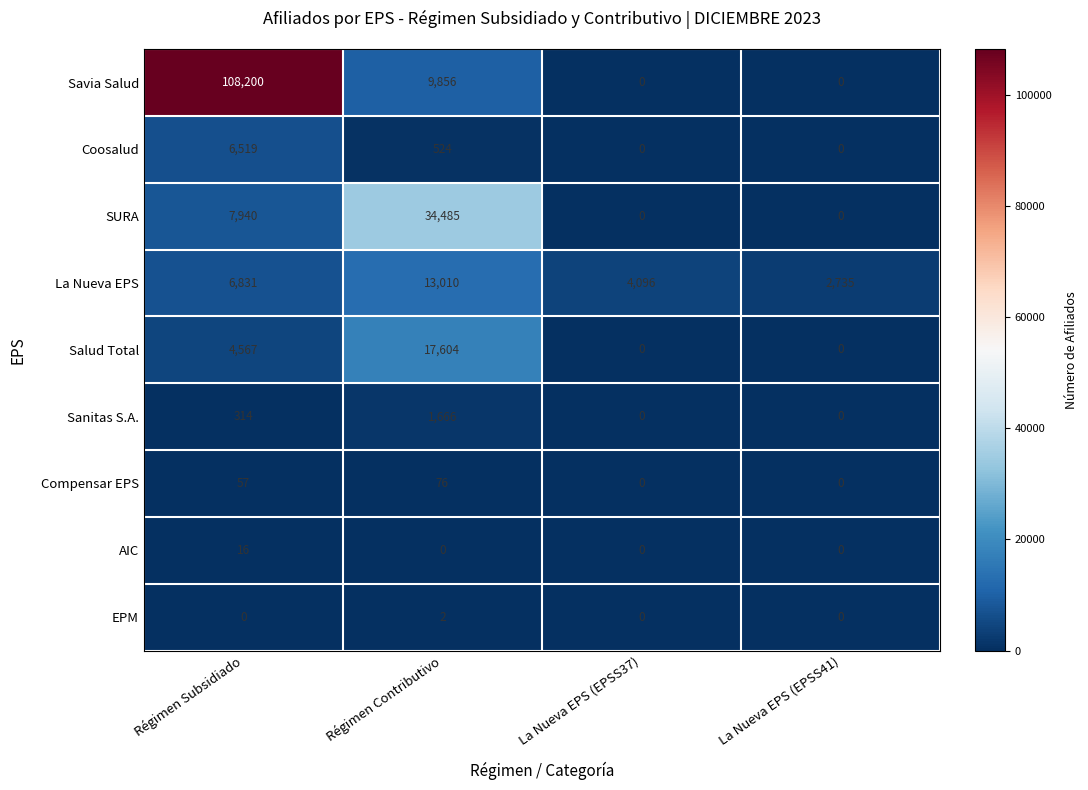

Count the number of data series in this chart.

9